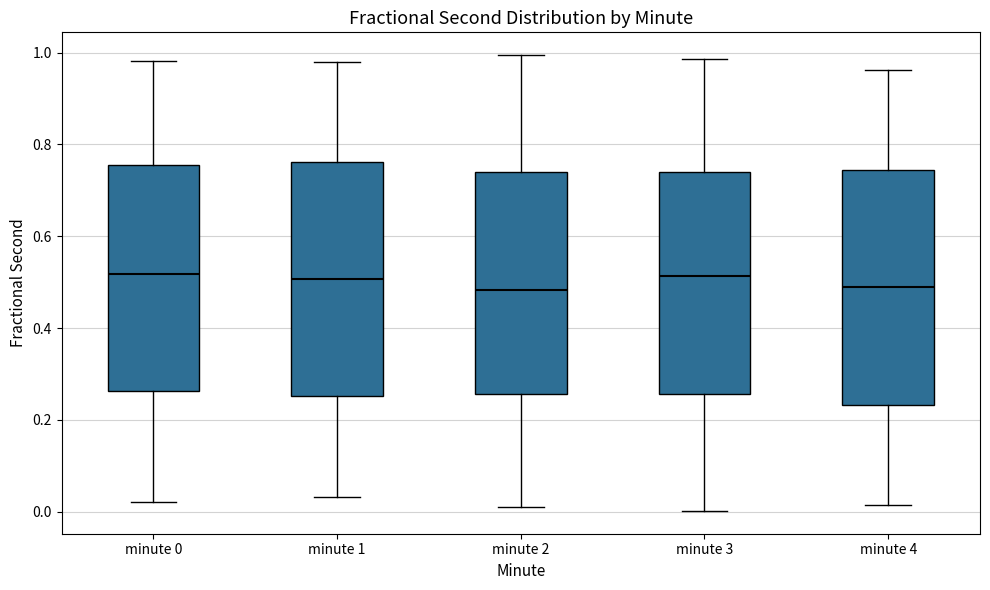

Reading left to right, read every box against the y-axis: the position of its median line, the range the box covers, and the ends of its whiskers. The values are not printed on the chart, so give them approximately, as read against the axis.

minute 0: median 0.52, box 0.26 to 0.76, whiskers 0.02 to 0.98
minute 1: median 0.50, box 0.26 to 0.76, whiskers 0.04 to 0.98
minute 2: median 0.48, box 0.26 to 0.74, whiskers 0.02 to 1.00
minute 3: median 0.52, box 0.26 to 0.74, whiskers 0.00 to 0.98
minute 4: median 0.48, box 0.24 to 0.74, whiskers 0.02 to 0.96